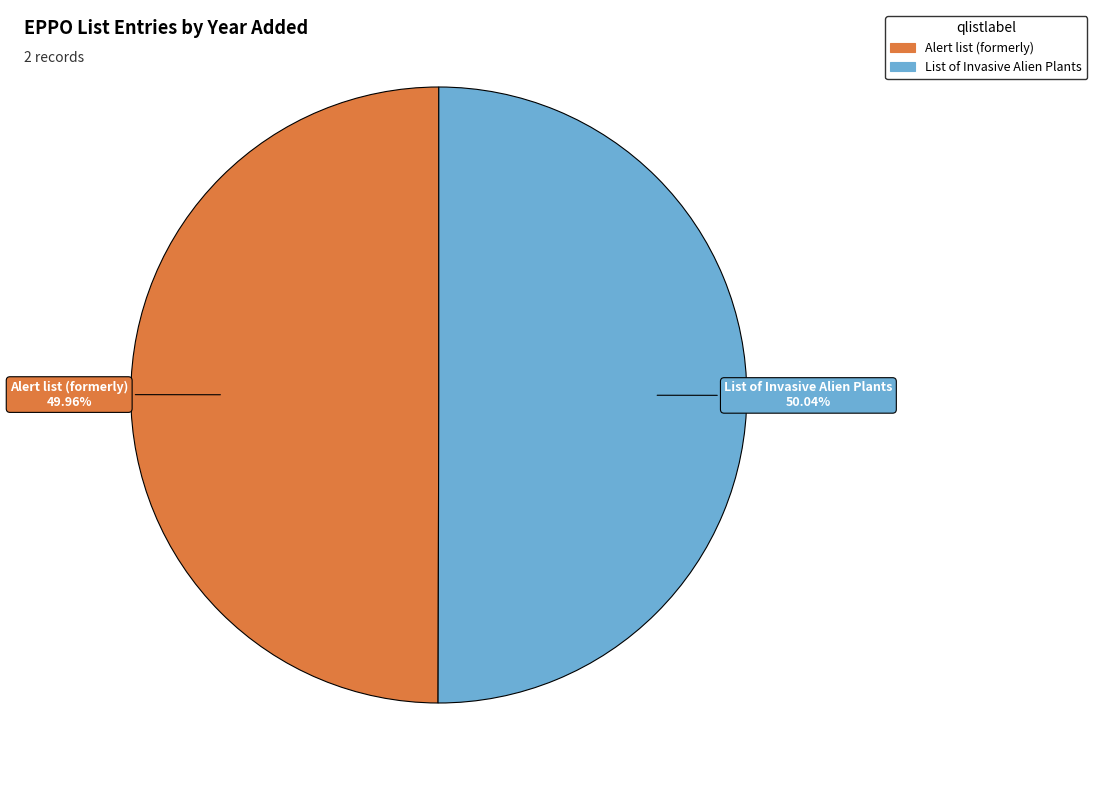

Is there any slice that represents more than half of the pie?

Yes